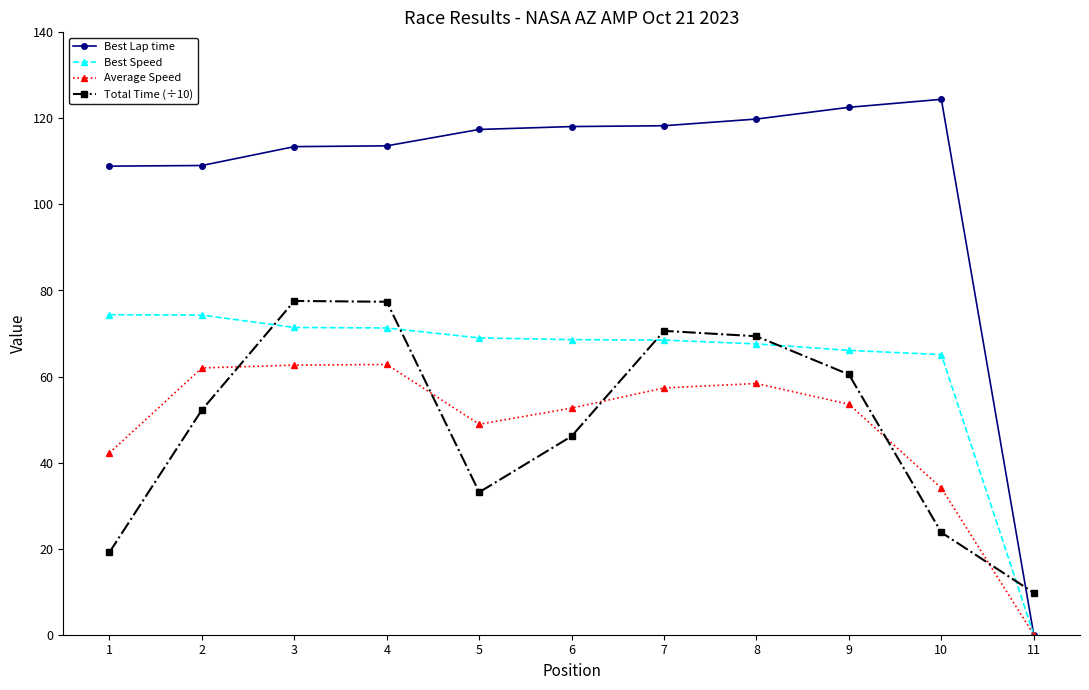

What is the value of the Average Speed point at the 10th from the left?

34.1